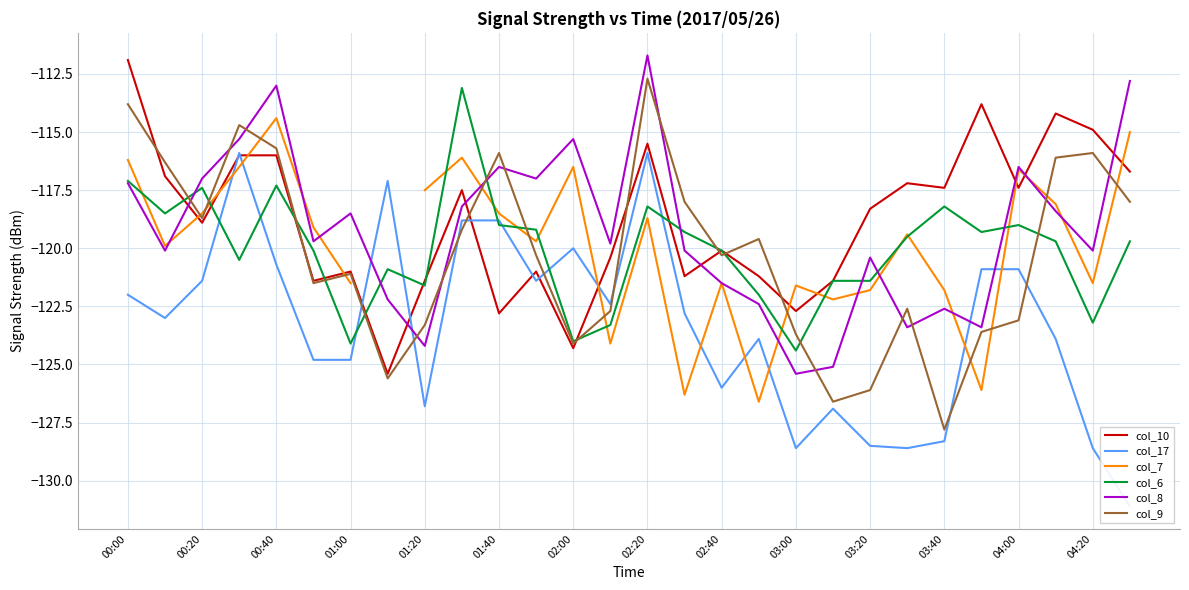

The col_10 series shows -46.4 at 00:40. True or false?

False